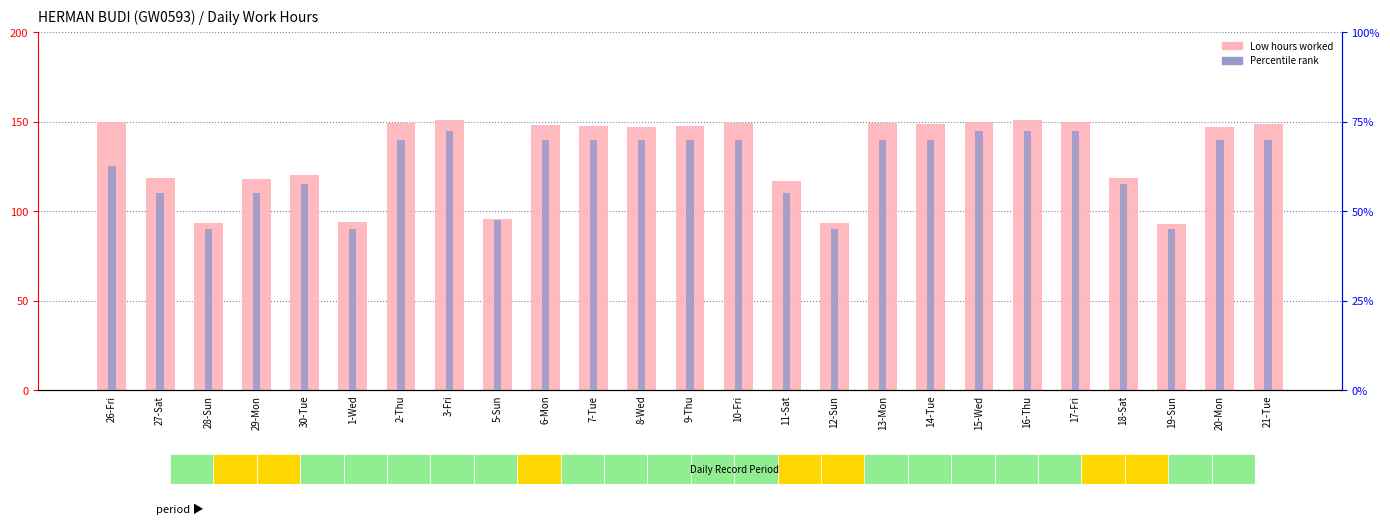

The Percentile Rank series shows 22.0 at 29-Mon. True or false?

True